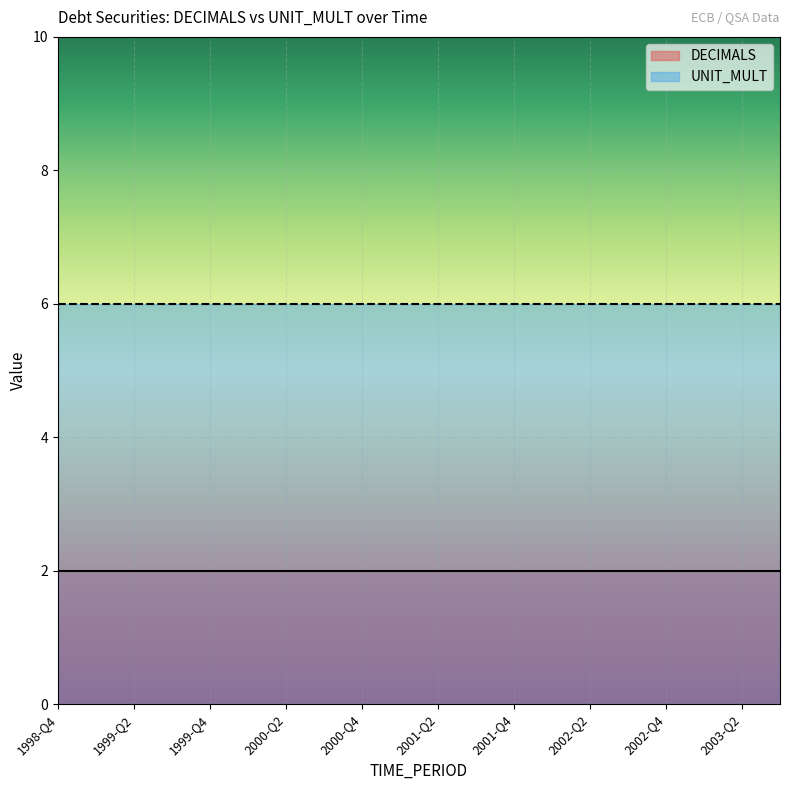

List the labels in order of DECIMALS value, largest first.

1998-Q4, 1999-Q1, 1999-Q2, 1999-Q3, 1999-Q4, 2000-Q1, 2000-Q2, 2000-Q3, 2000-Q4, 2001-Q1, 2001-Q2, 2001-Q3, 2001-Q4, 2002-Q1, 2002-Q2, 2002-Q3, 2002-Q4, 2003-Q1, 2003-Q2, 2003-Q3